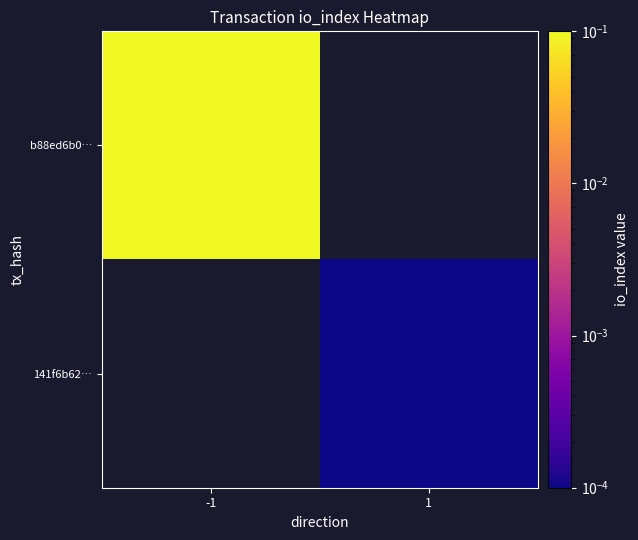

Which has a higher value, 1 or -1?

-1